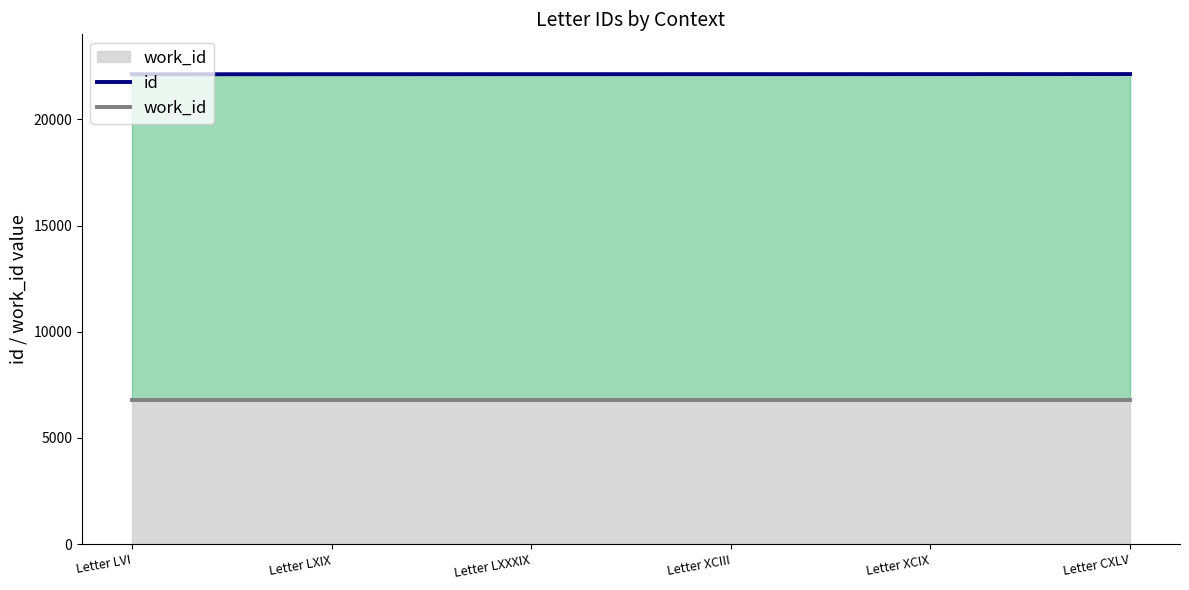

Rank the series by their maximum value, from highest to lowest.

id, work_id